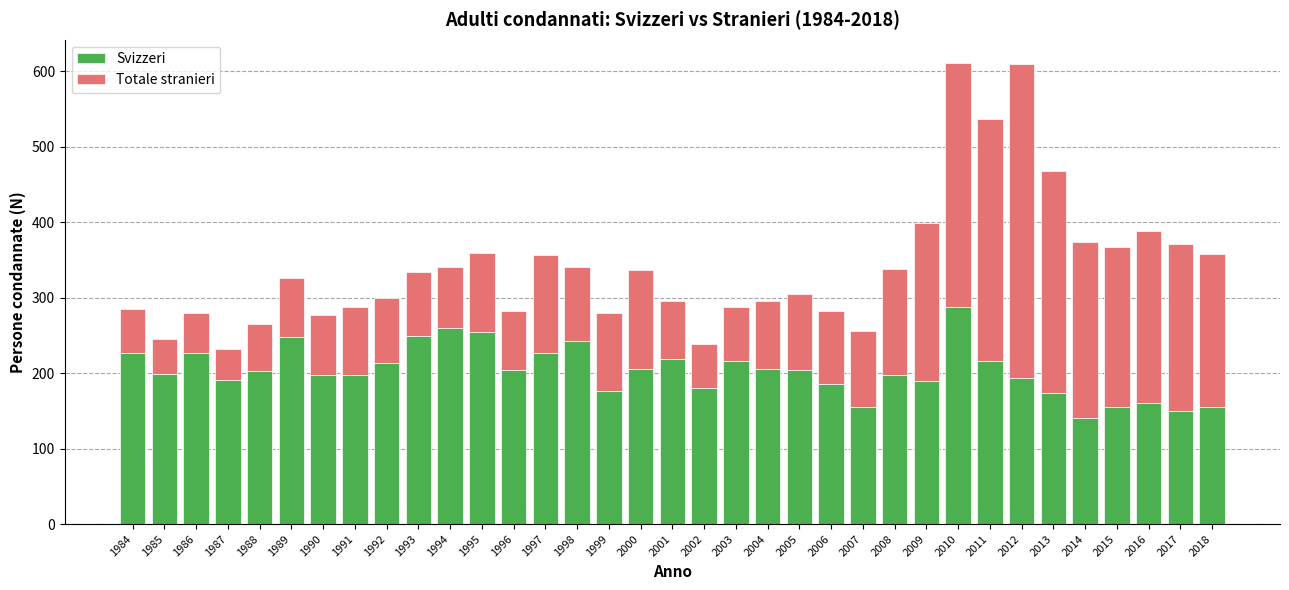

What is the minimum value for Svizzeri?

141